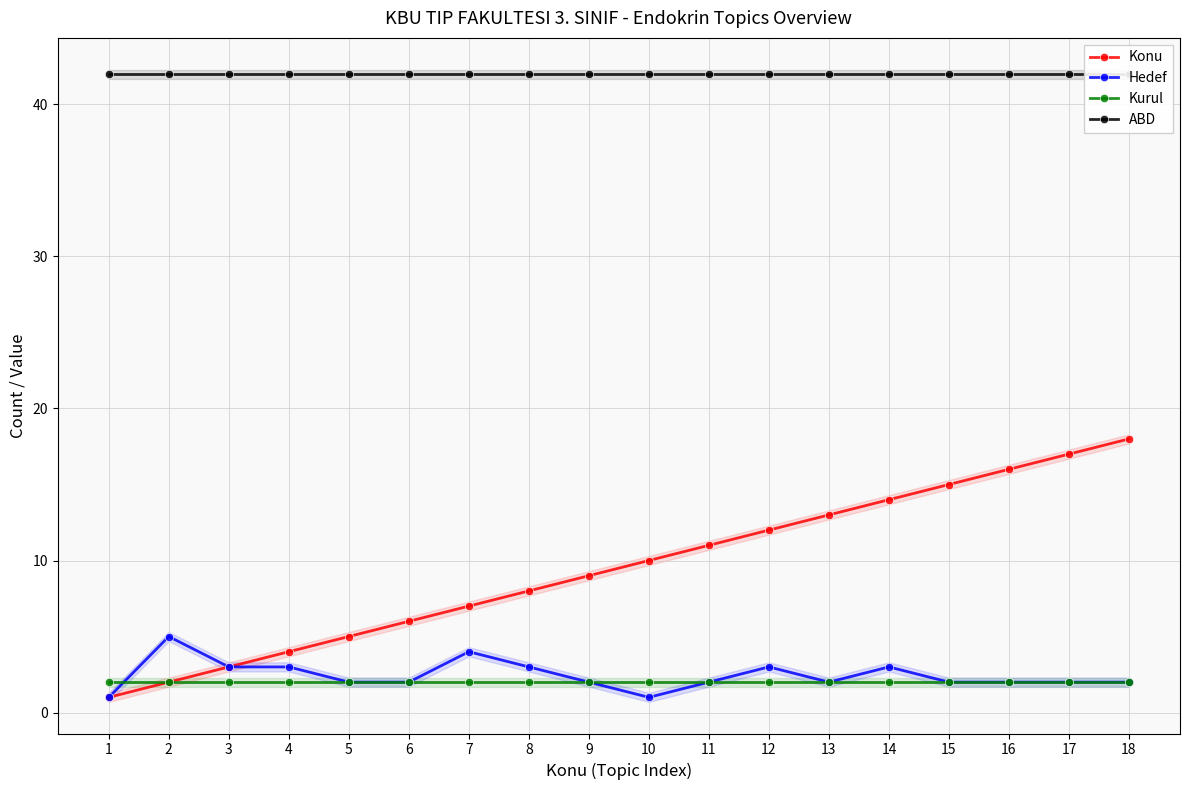

What are all the series names shown in the legend?

Konu, Hedef, Kurul, ABD